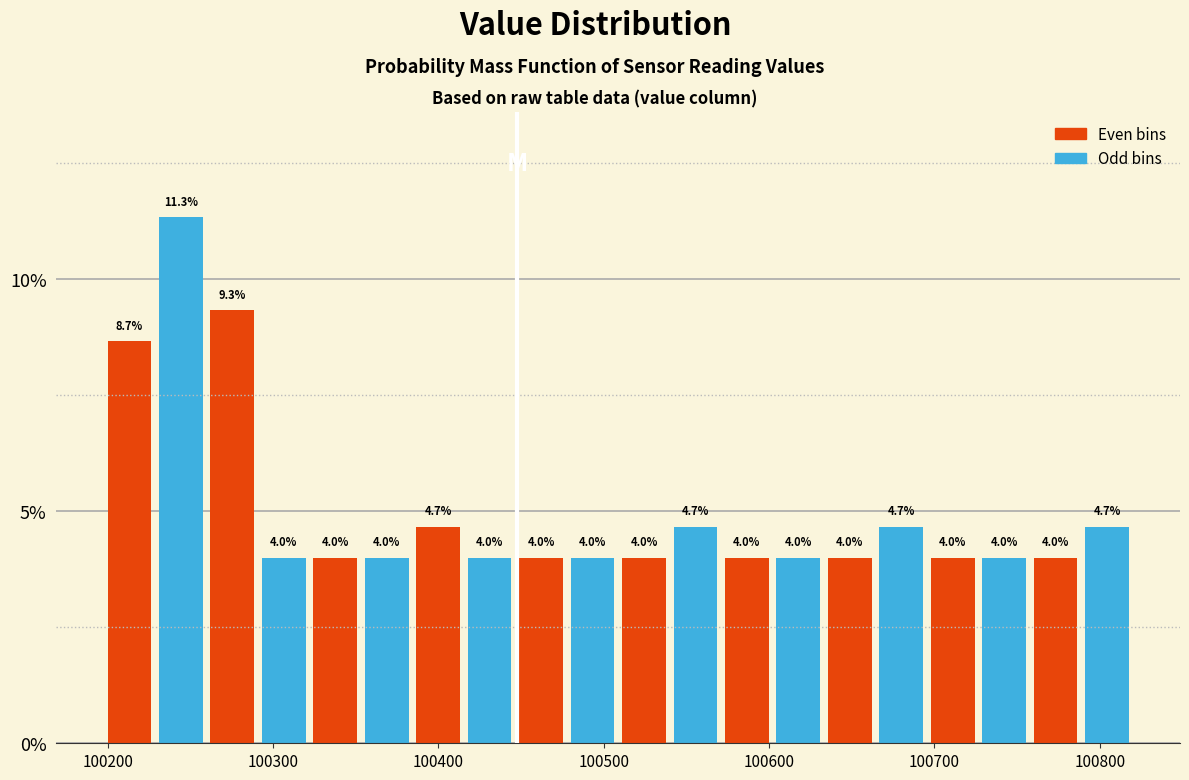

Around what value on the x-axis is the tallest bar? Give the approximate position of its centre, as read against the axis.

100240